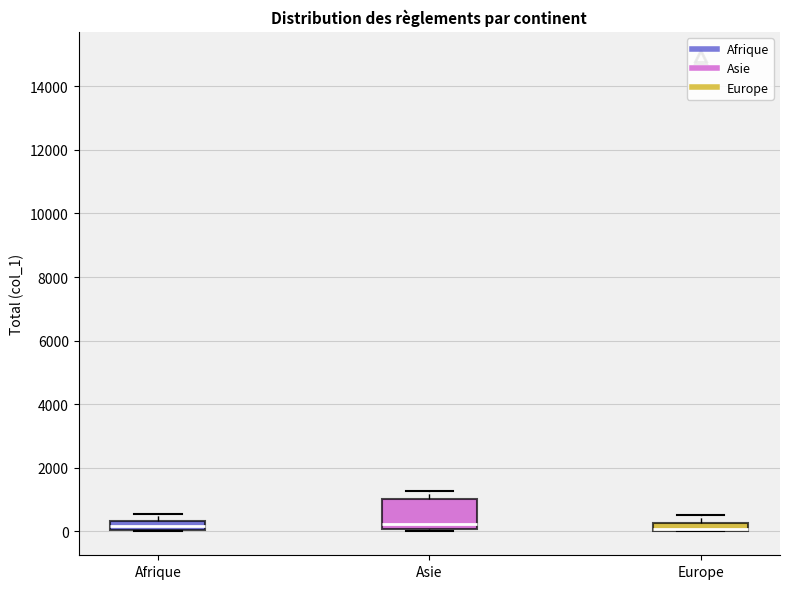

Where is the upper edge of the box for Afrique on the y-axis? The values are not printed on the chart, so give them approximately, as read against the axis.

400